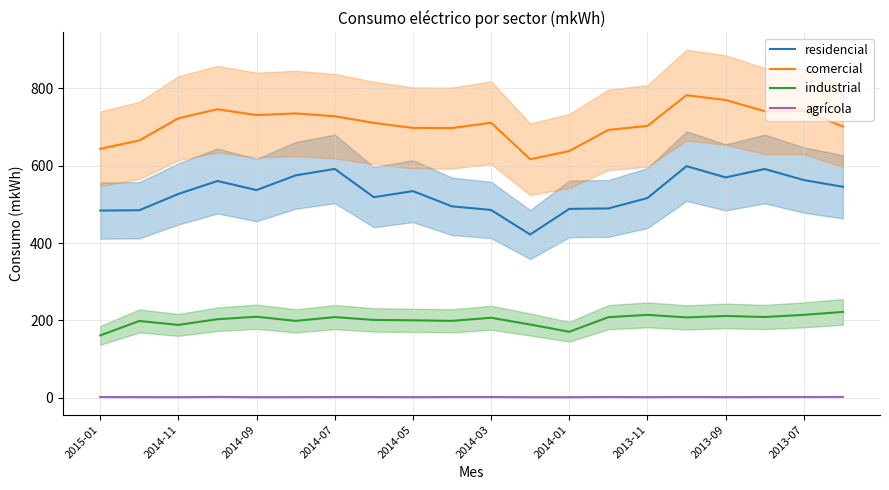

Which series has the largest total across all categories?

comercial